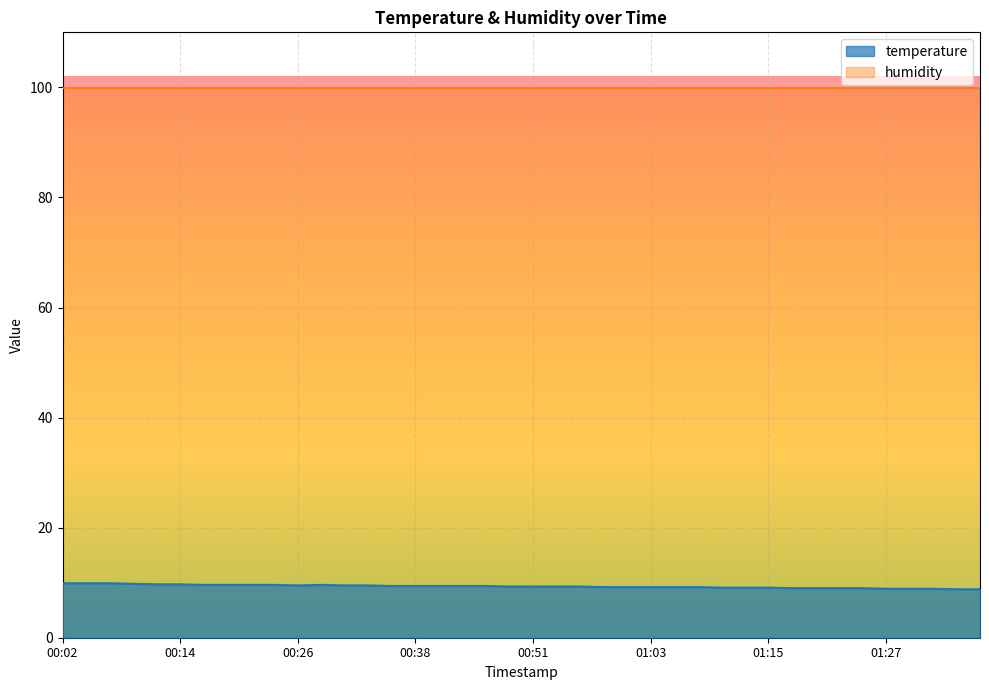

Does the chart display data point markers on the line(s)?

No